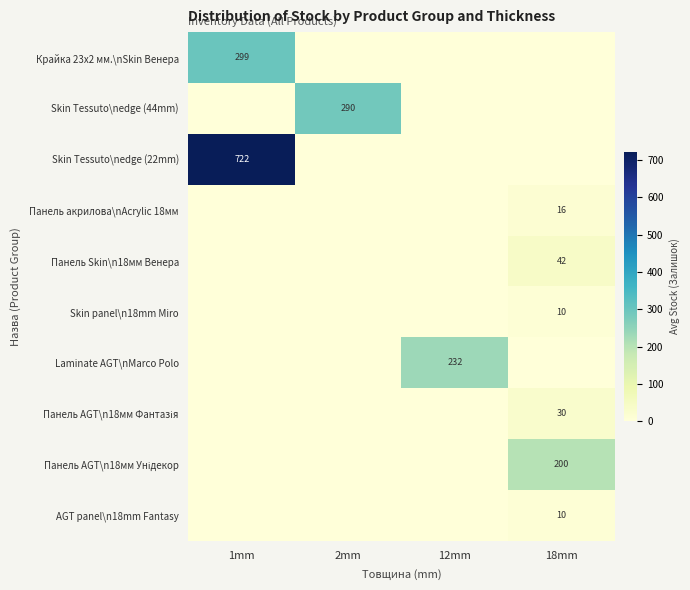

The Skin panel\n18mm Miro series shows 2 at 18mm. True or false?

False